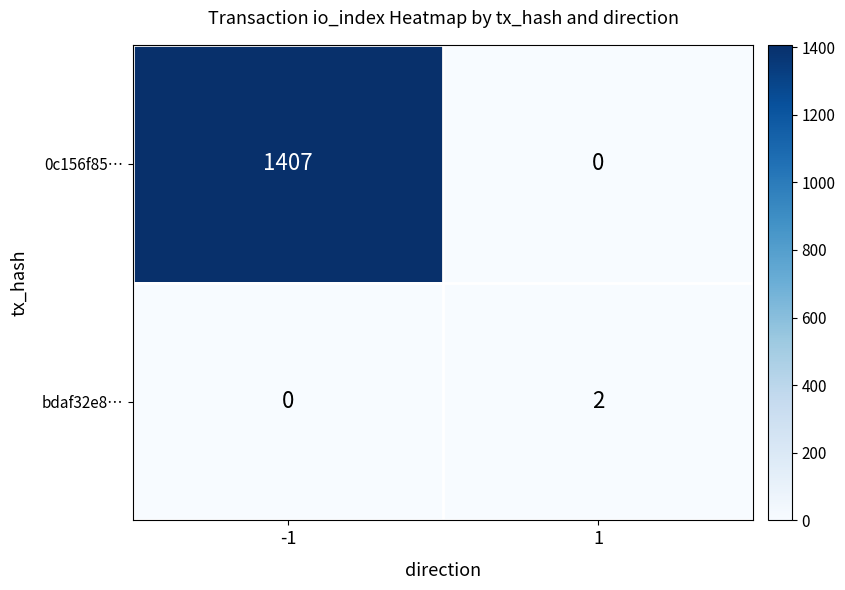

The 0c156f85… series shows 0 at 1. True or false?

True